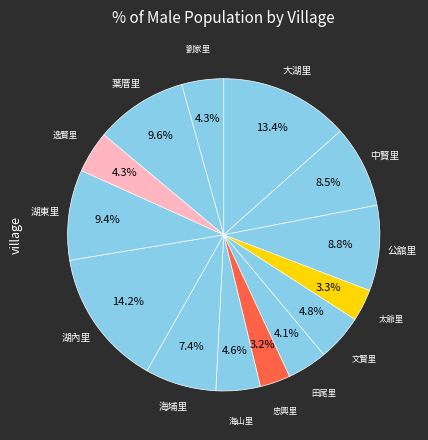

How many slices are in this pie chart?

14